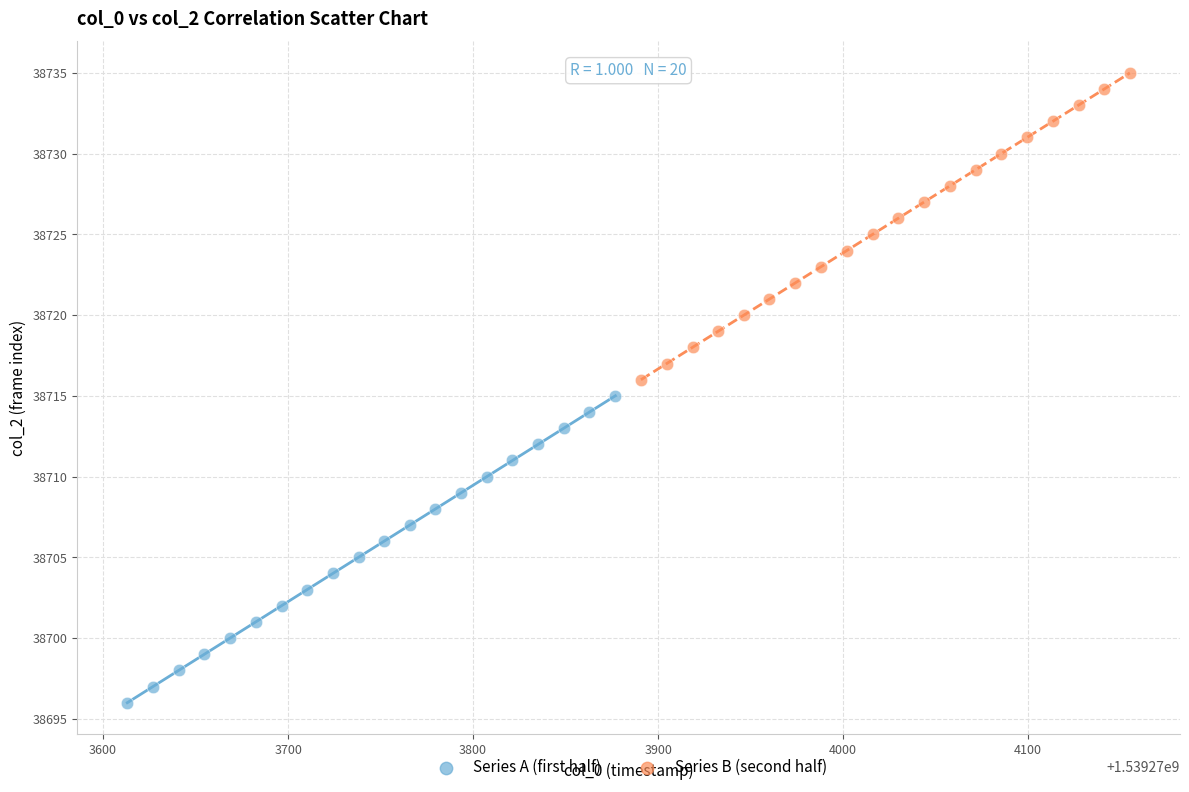

Which series reaches the maximum Y coordinate?

Series B (second half)